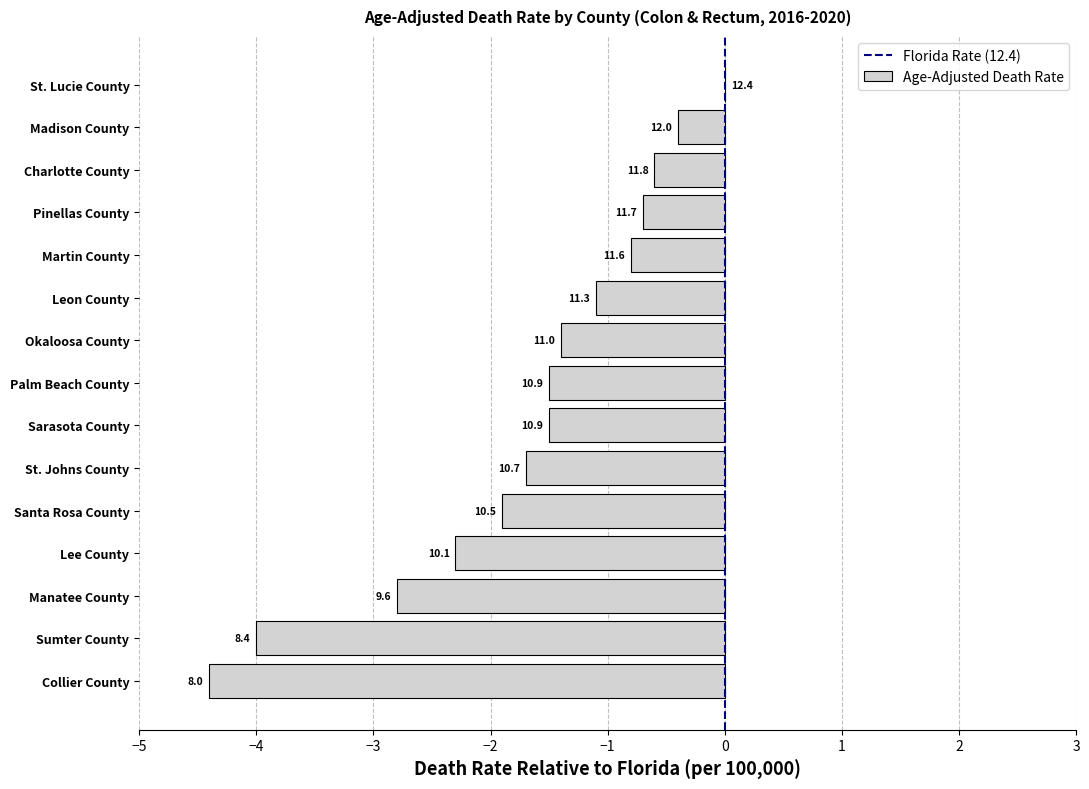

Are the bars horizontal?

Yes